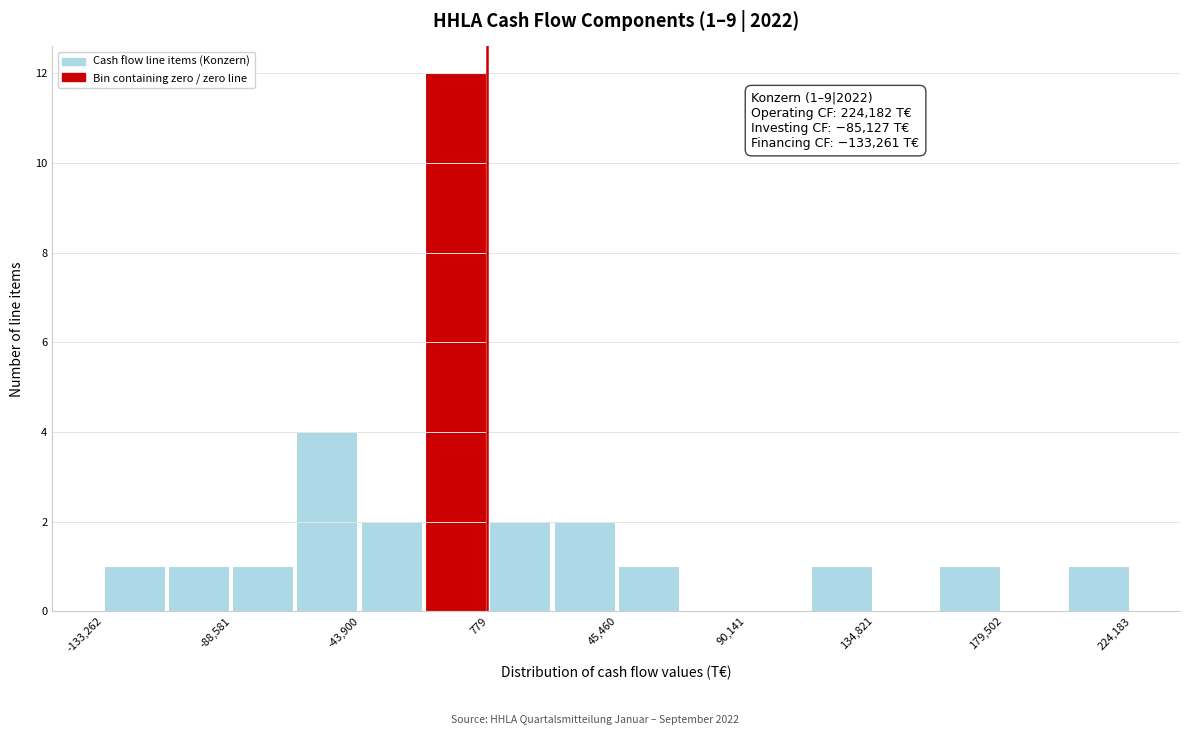

Which range on the x-axis has the tallest bar?

-20000 to 0